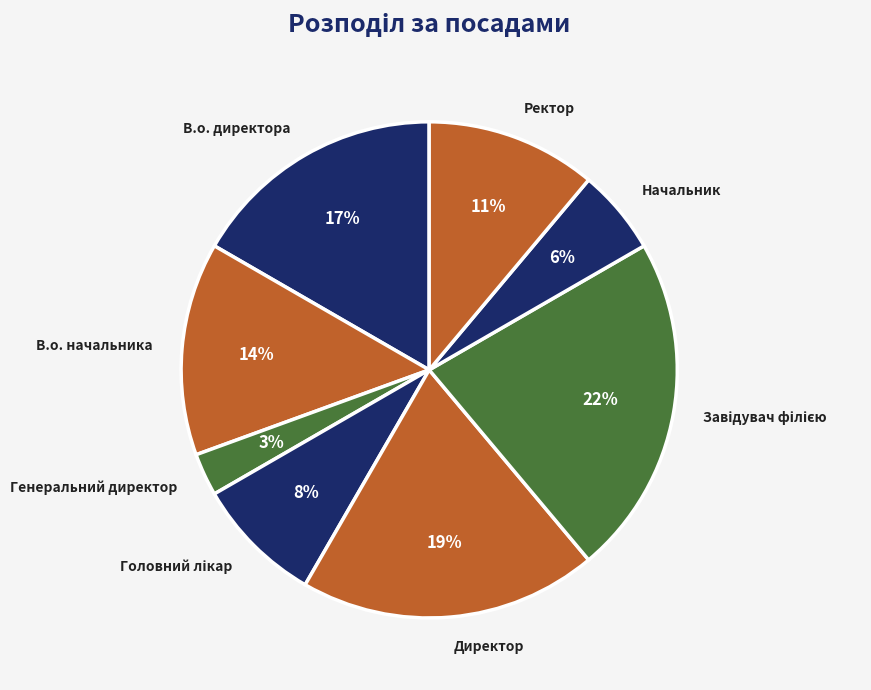

What percentage is the В.о. начальника slice, to the nearest percent?

14%